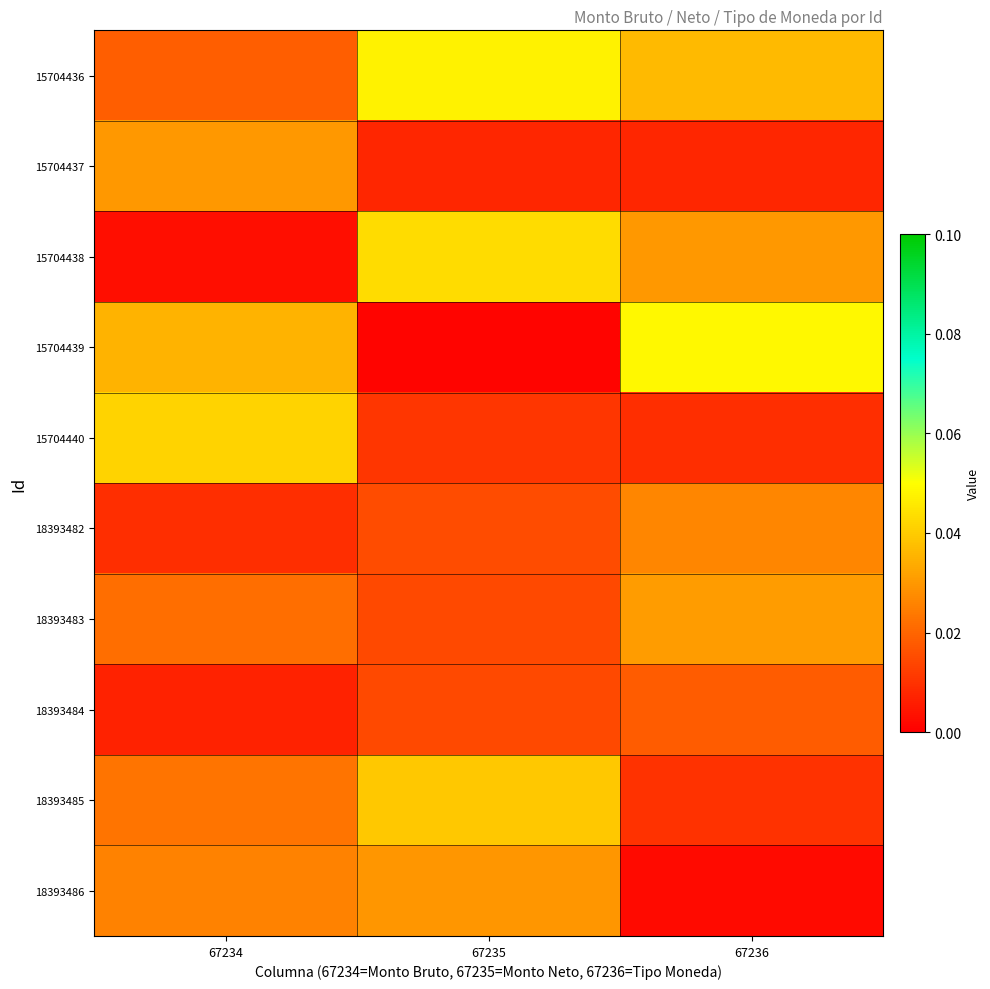

At how many categories does at least one series exceed 0?

3